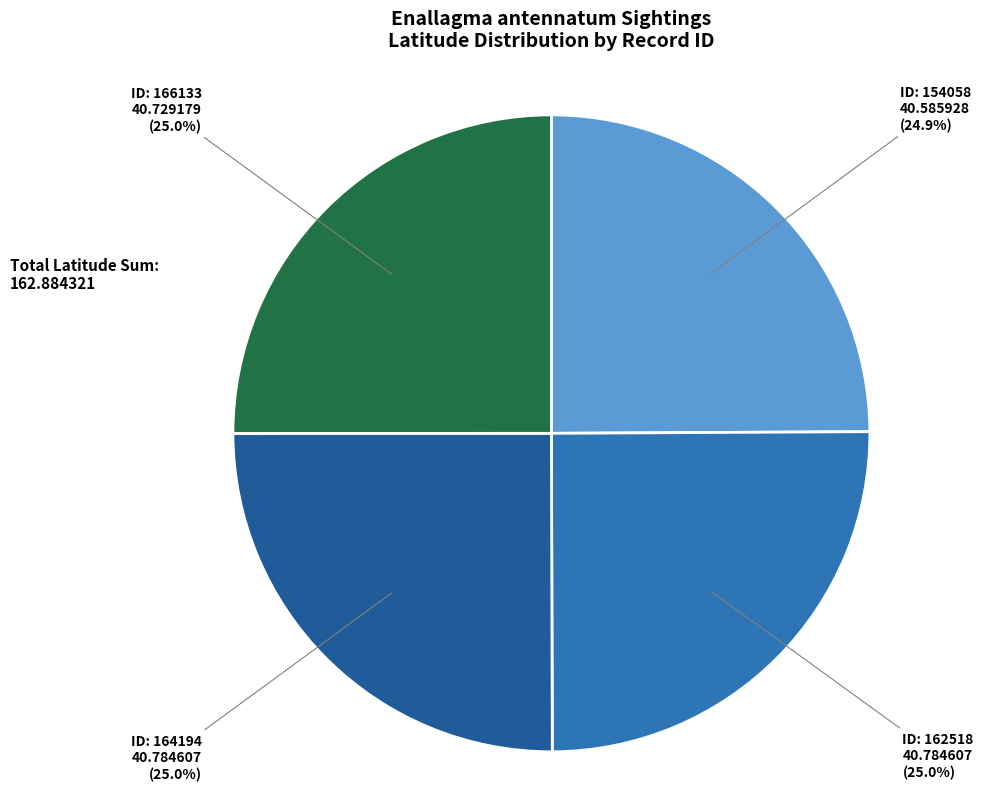

Does any single category account for the majority?

No